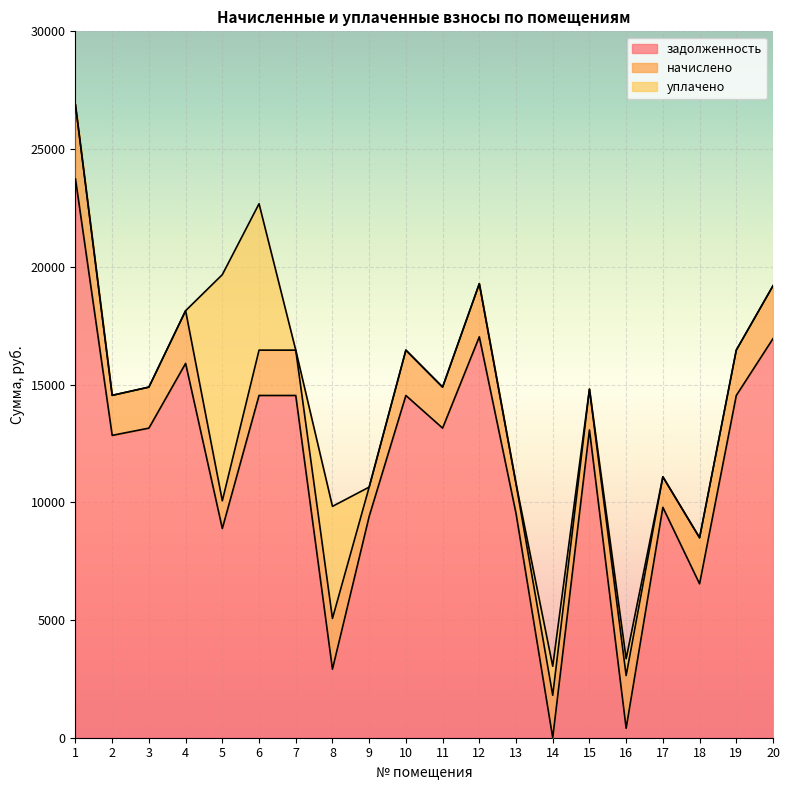

How many interior local valleys does the начислено series have?

8